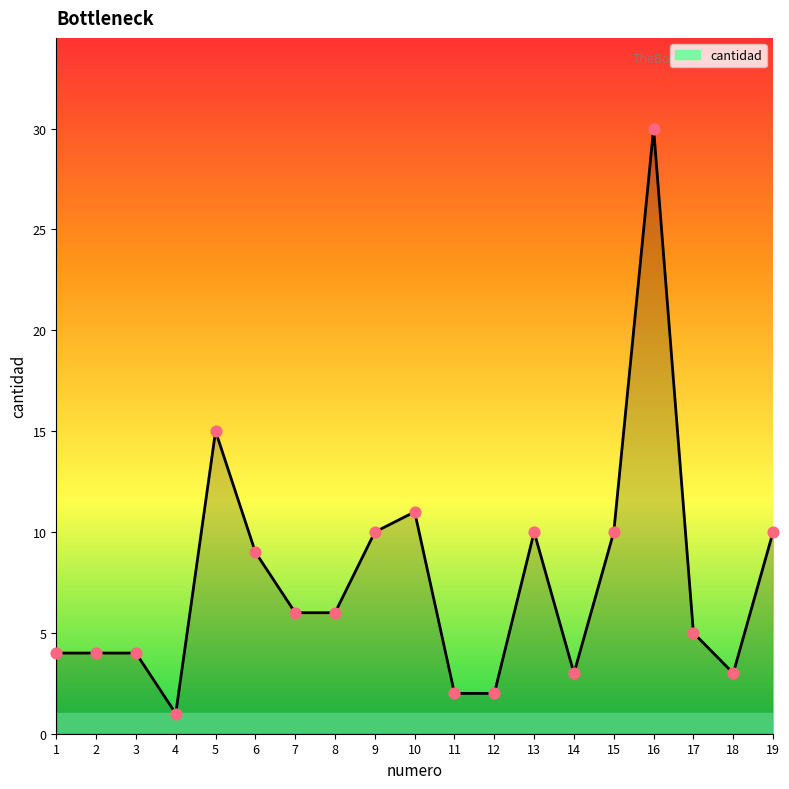

What is the ratio of the value at 9 to the value at 3?

2.5